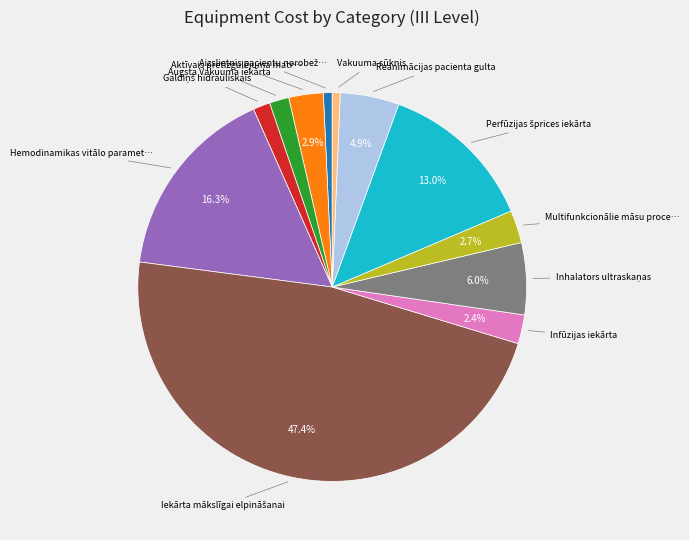

Is there a majority slice in this chart?

No